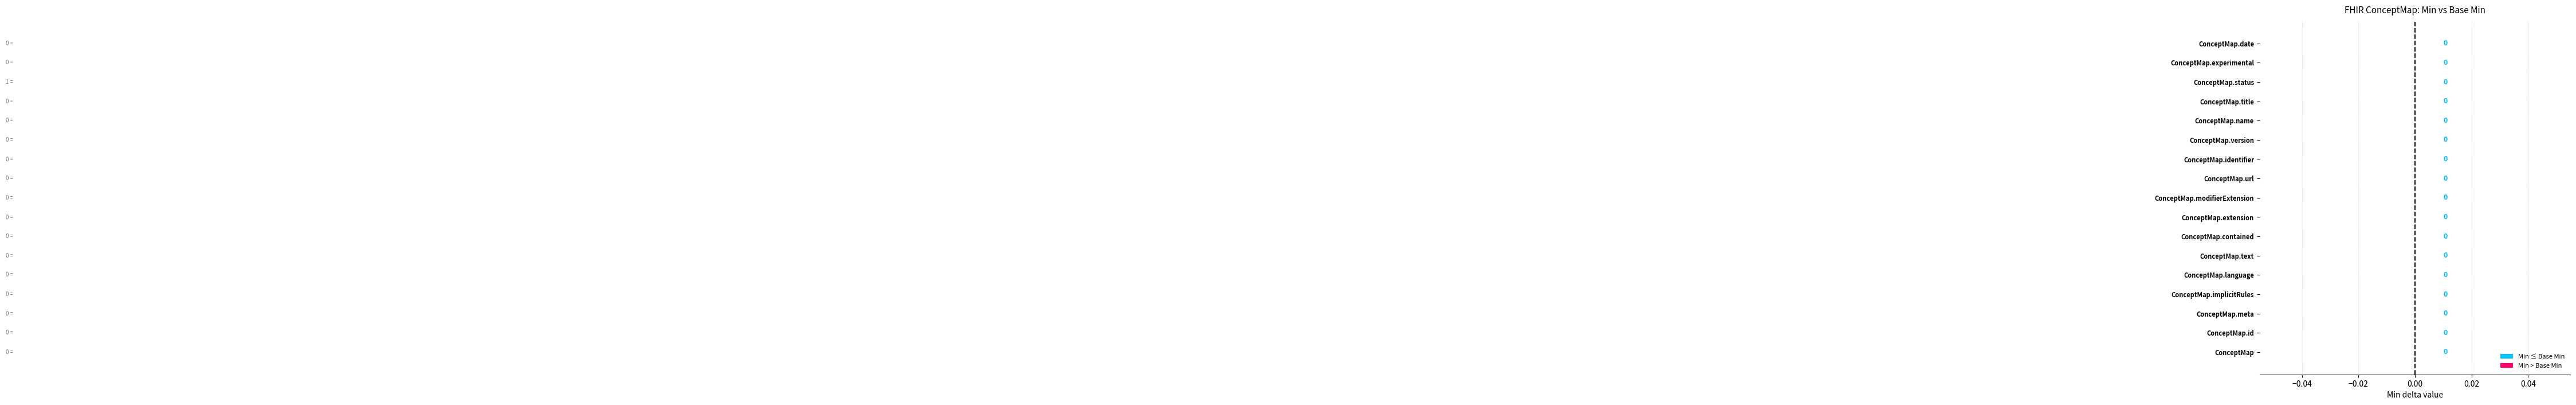

How many series are shown in this chart?

2